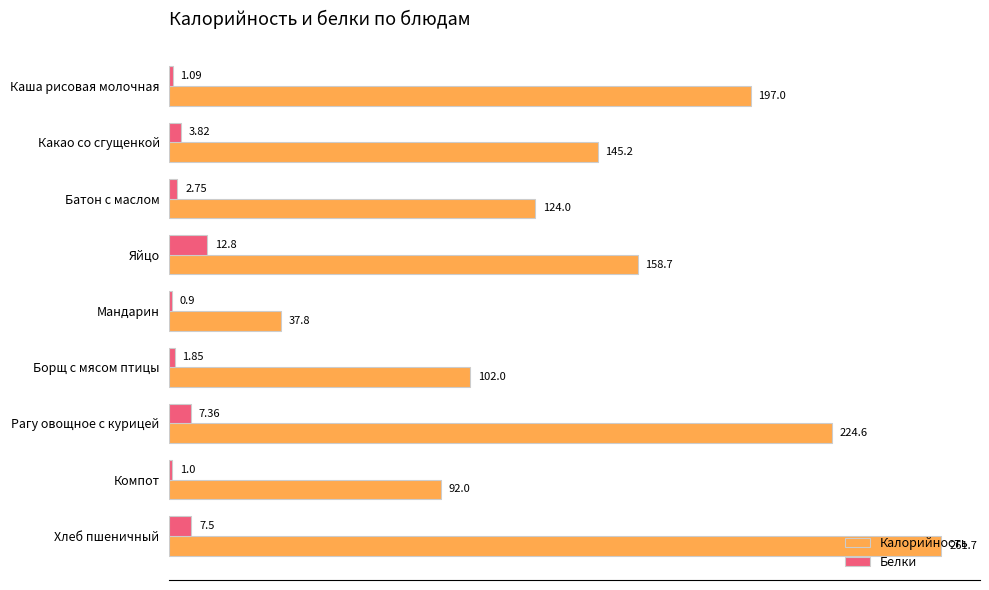

At which label does Калорийность reach its peak?

Хлеб пшеничный